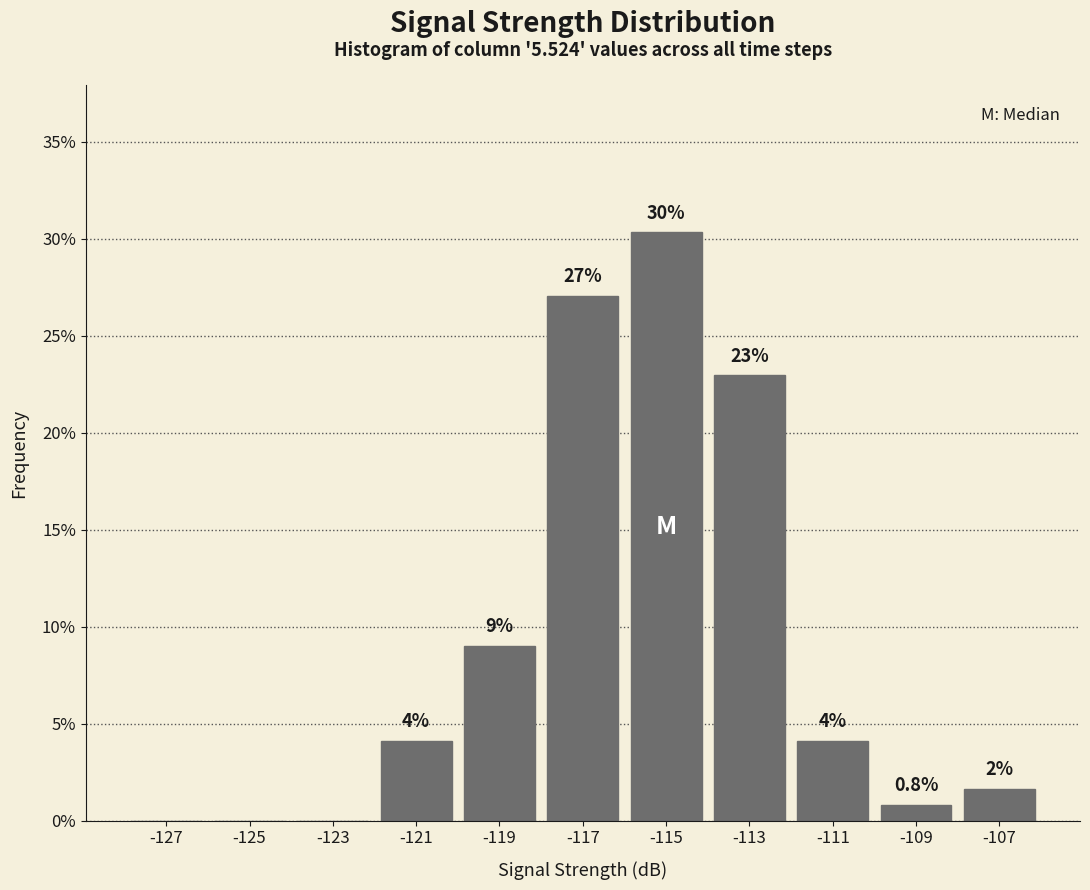

Over which range of the x-axis is the bar tallest?

-116 to -114